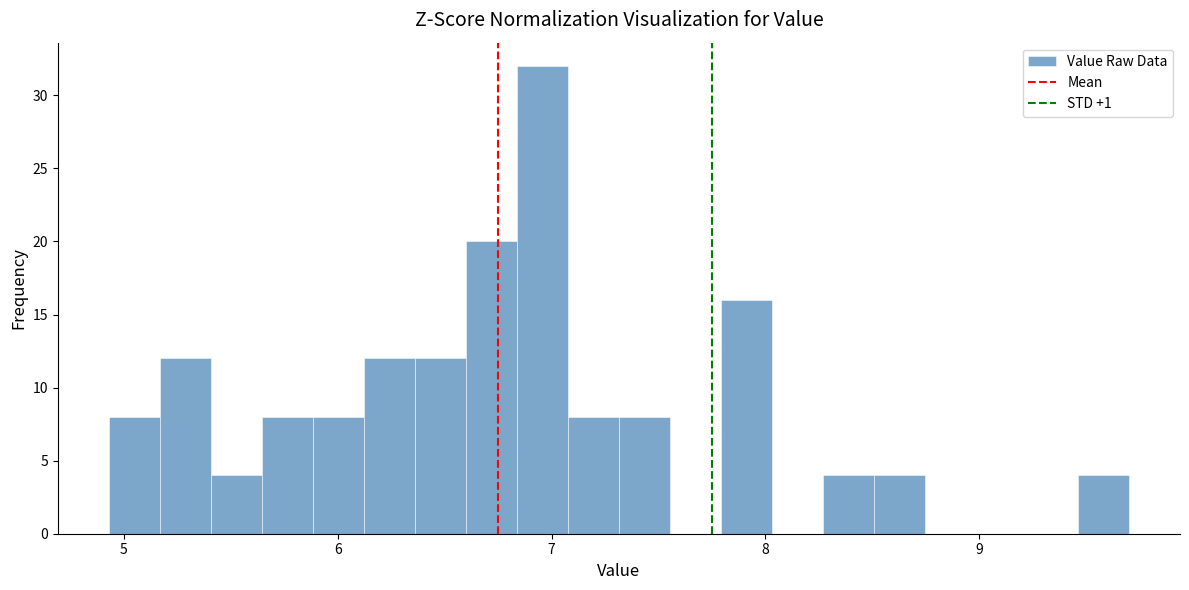

Read against the x-axis, roughly where is the centre of the tallest bar?

7.0